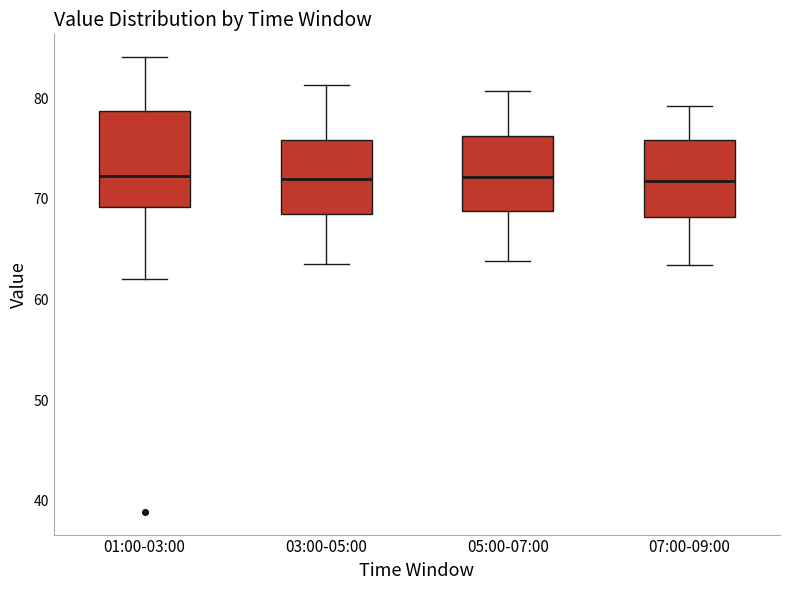

Reading left to right, transcribe this box plot: for each box, give where its median line is, the range the box spans, and where its two whiskers end, as read against the y-axis. The values are not printed on the chart, so give them approximately, as read against the axis.

01:00-03:00: median 72, box 69 to 79, whiskers 62 to 84
03:00-05:00: median 72, box 69 to 76, whiskers 64 to 81
05:00-07:00: median 72, box 69 to 76, whiskers 64 to 81
07:00-09:00: median 72, box 68 to 76, whiskers 63 to 79